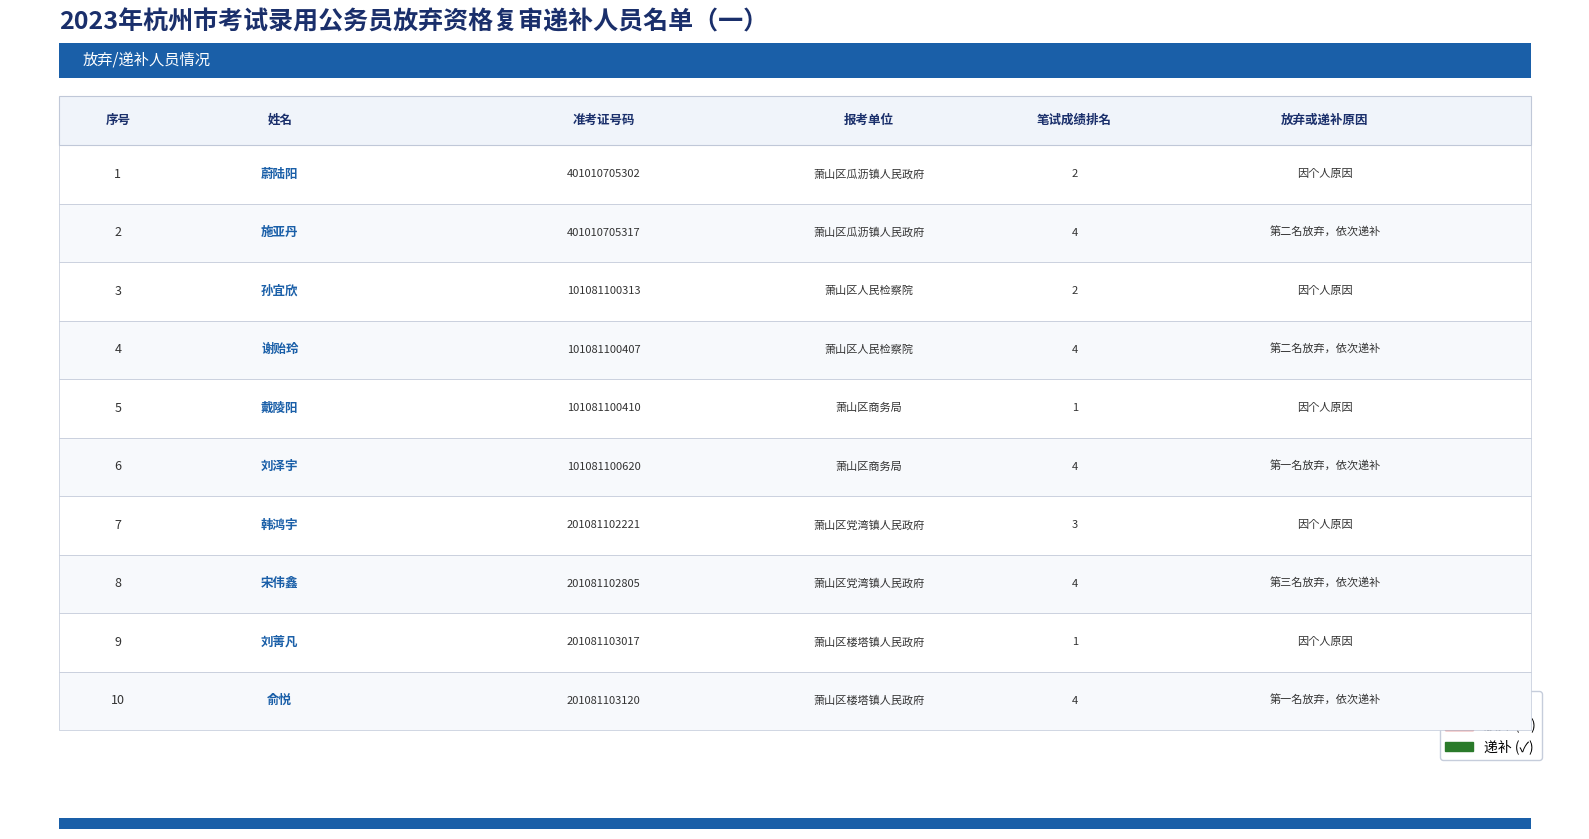

How many positive values does the 递补 series have?

5